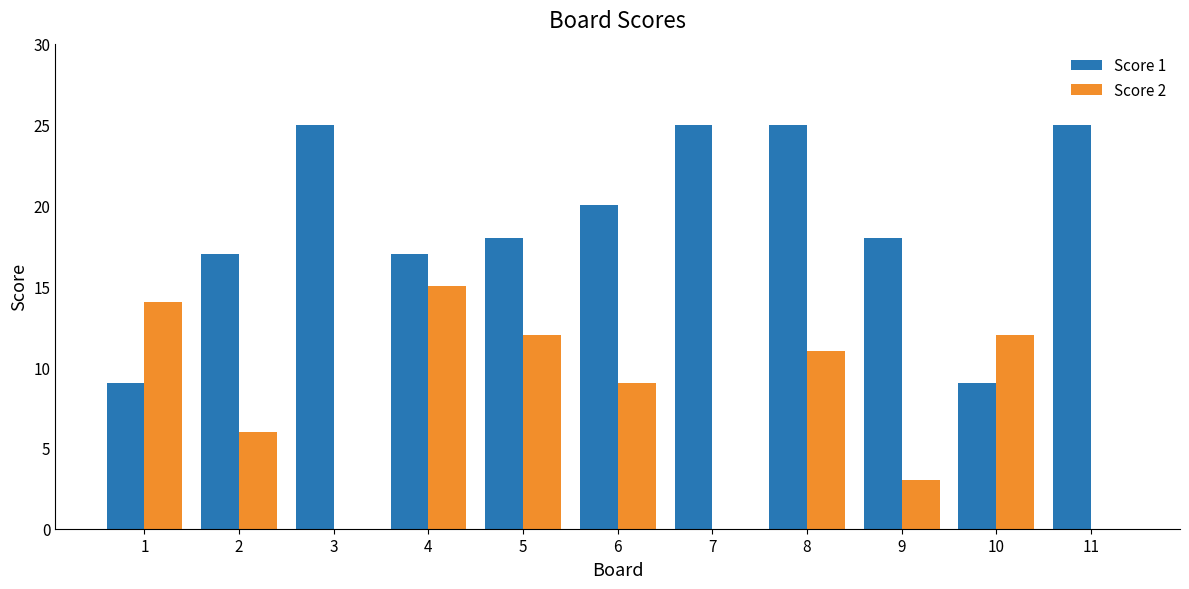

What is the sum of all Score 1 values?

208